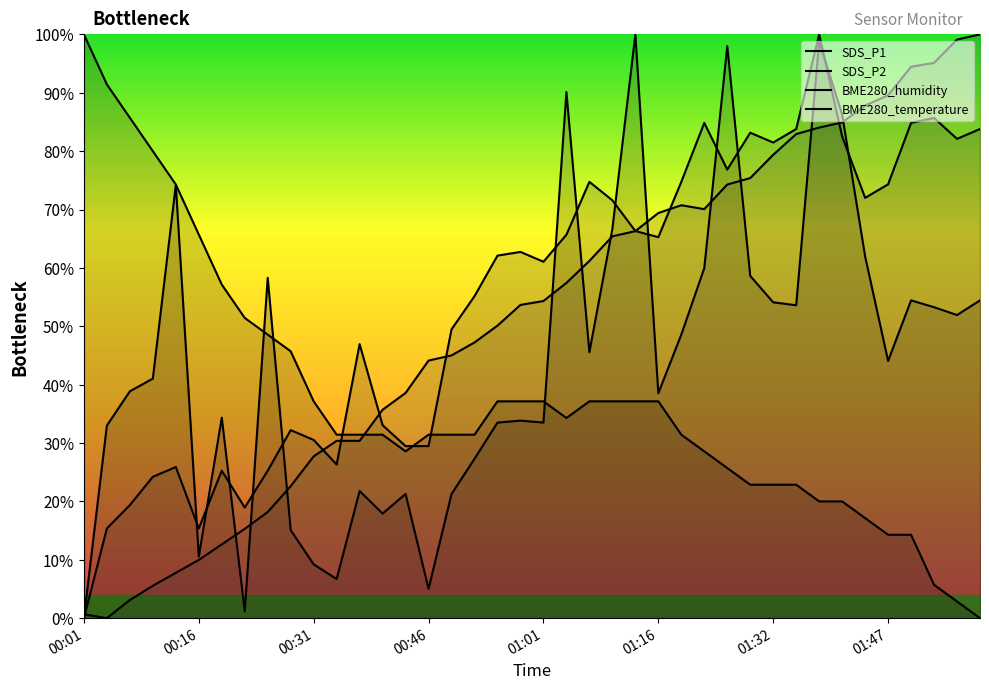

Which series has the largest total across all categories?

SDS_P2